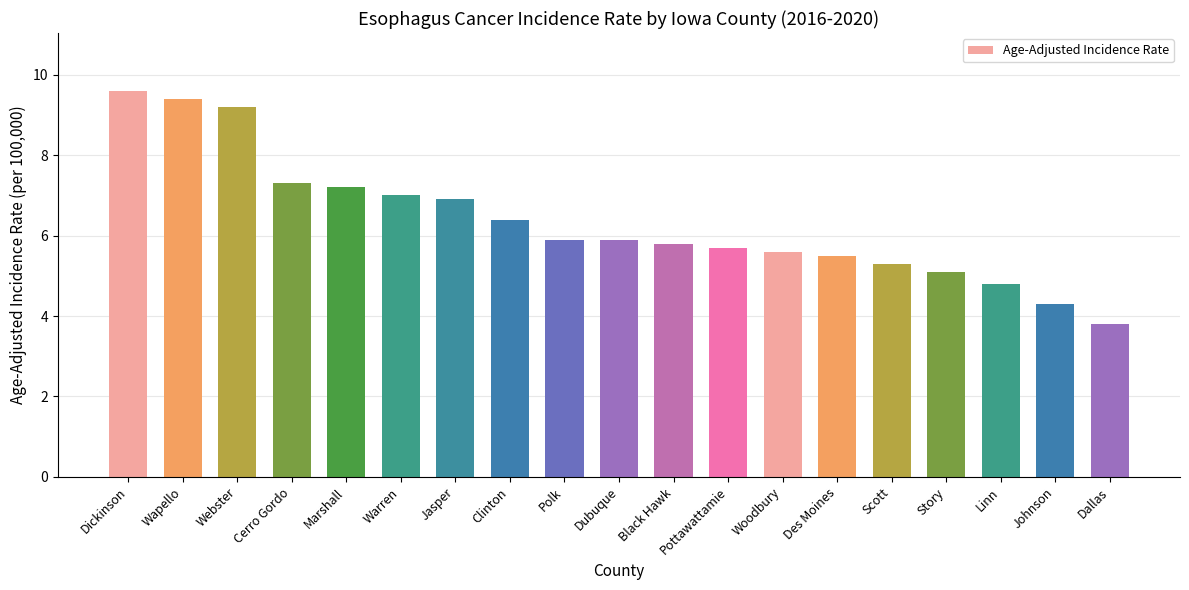

What is the label of the 19th bar from the left?

Dallas